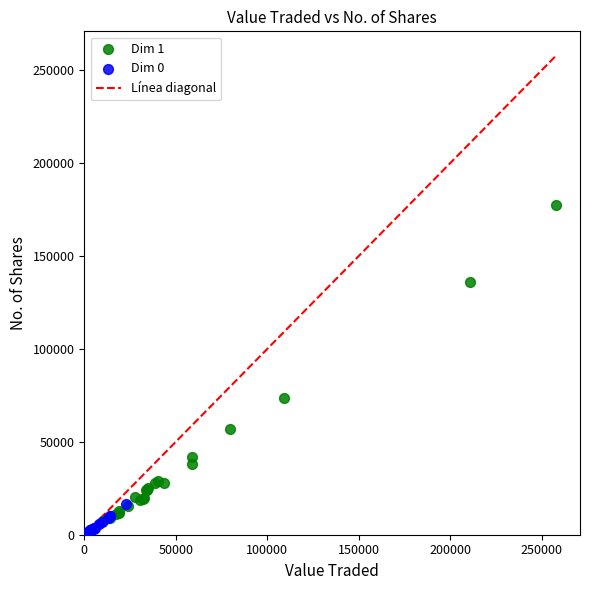

Which series has the largest Y range (max minus min)?

Dim 1